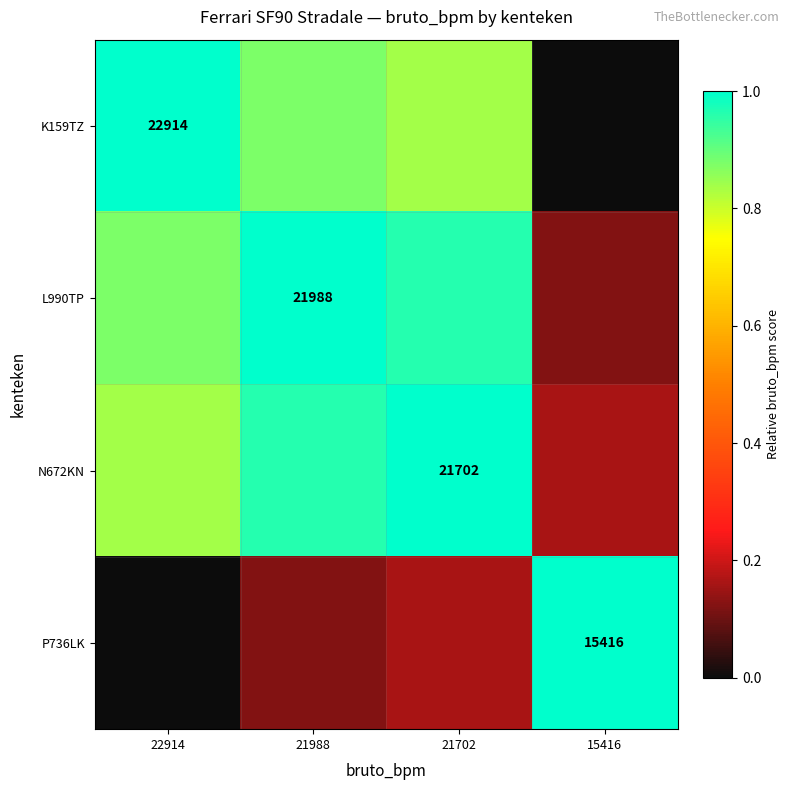

Which series changed the most between 21702 and 15416?

K159TZ